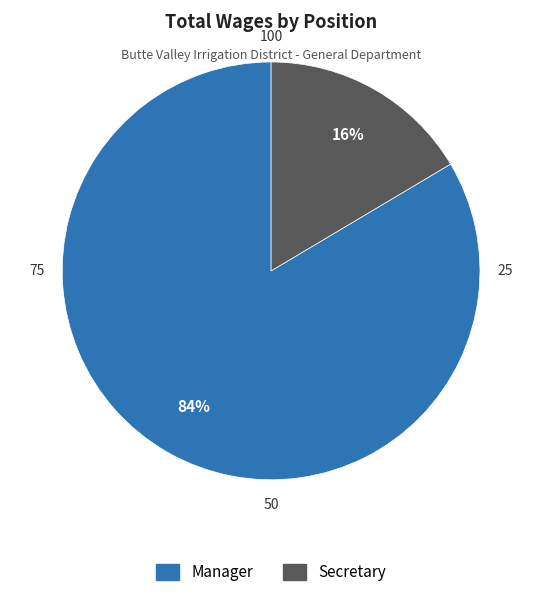

What percentage is the Manager slice, to the nearest percent?

84%